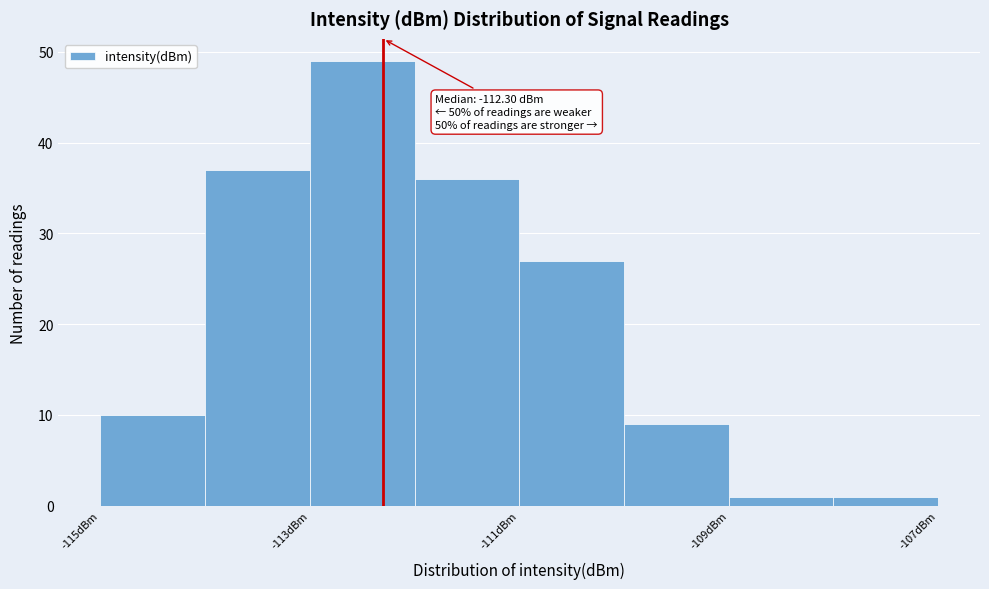

Over which range of the x-axis is the bar tallest?

-113 to -112